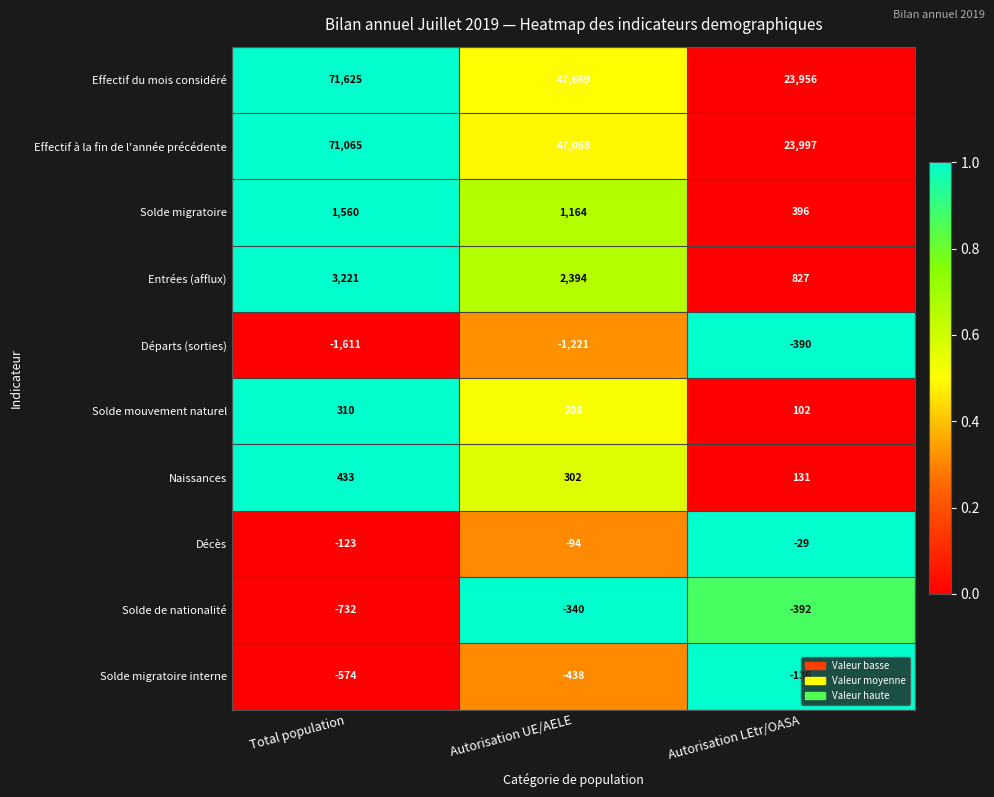

Rank the series by their maximum value, from highest to lowest.

Effectif du mois considéré, Effectif à la fin de l'année précédente, Entrées (afflux), Solde migratoire, Naissances, Solde mouvement naturel, Décès, Solde migratoire interne, Solde de nationalité, Départs (sorties)